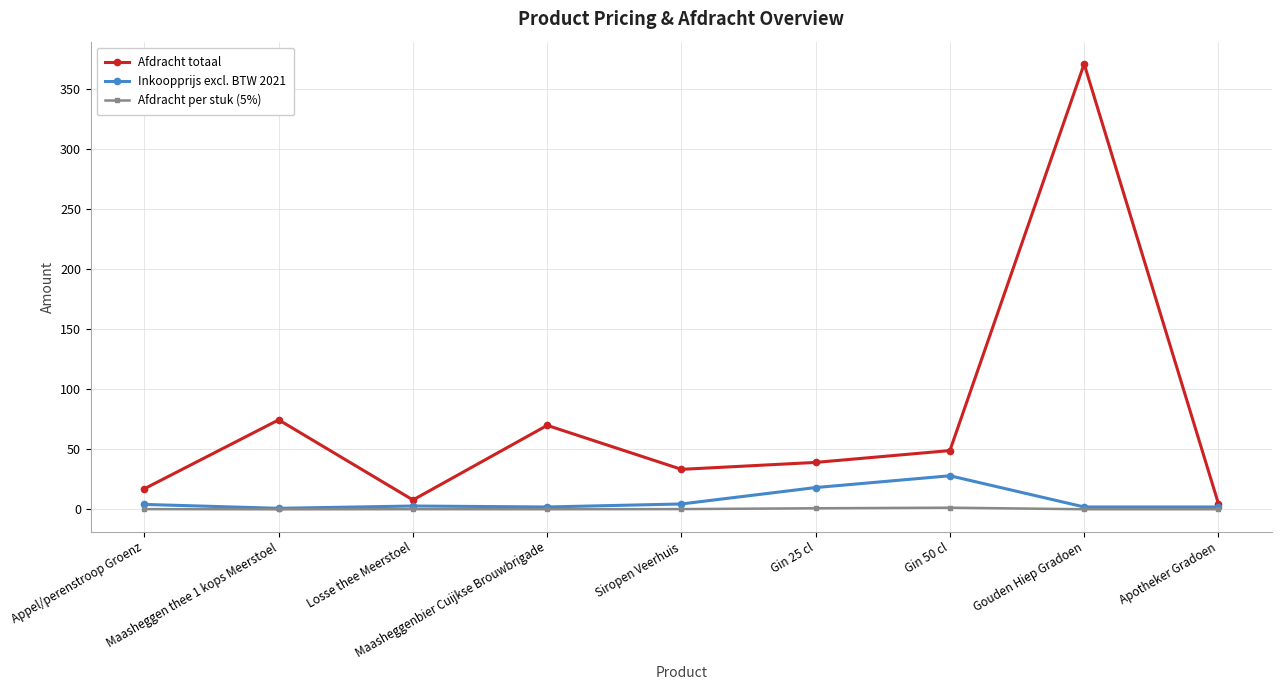

How many lines are shown in the chart?

3